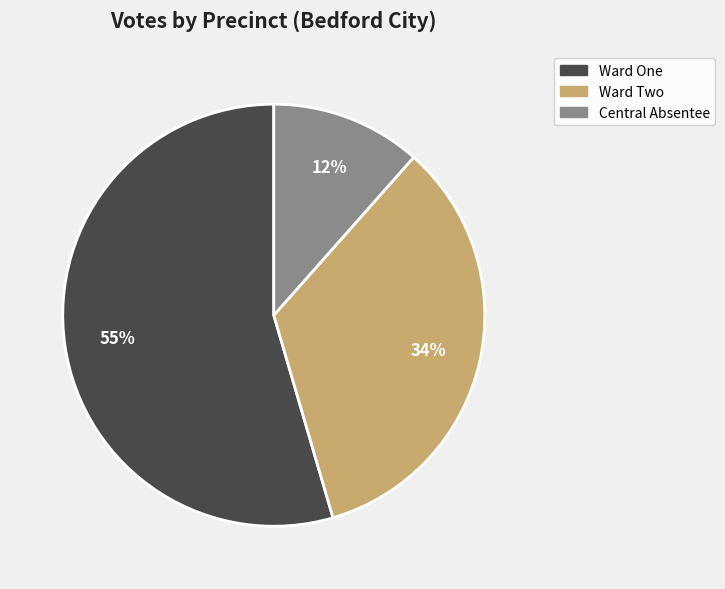

Is there any slice that represents more than half of the pie?

Yes